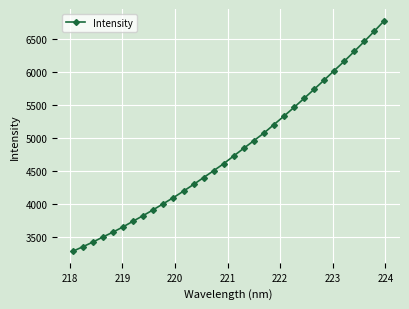

True or false: the data has more than 2 interior local peaks.

False